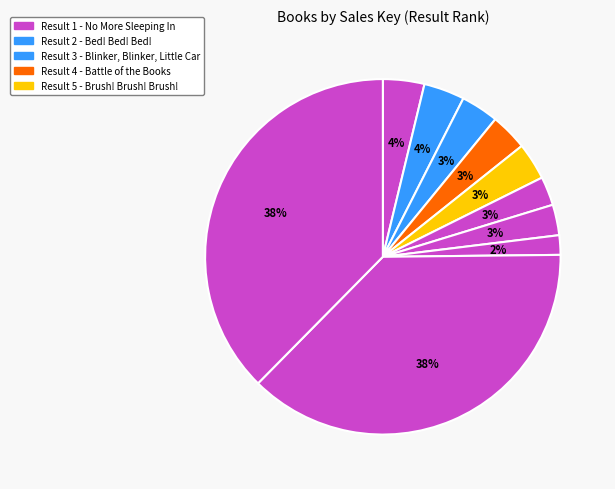

How many segments does this pie chart have?

10